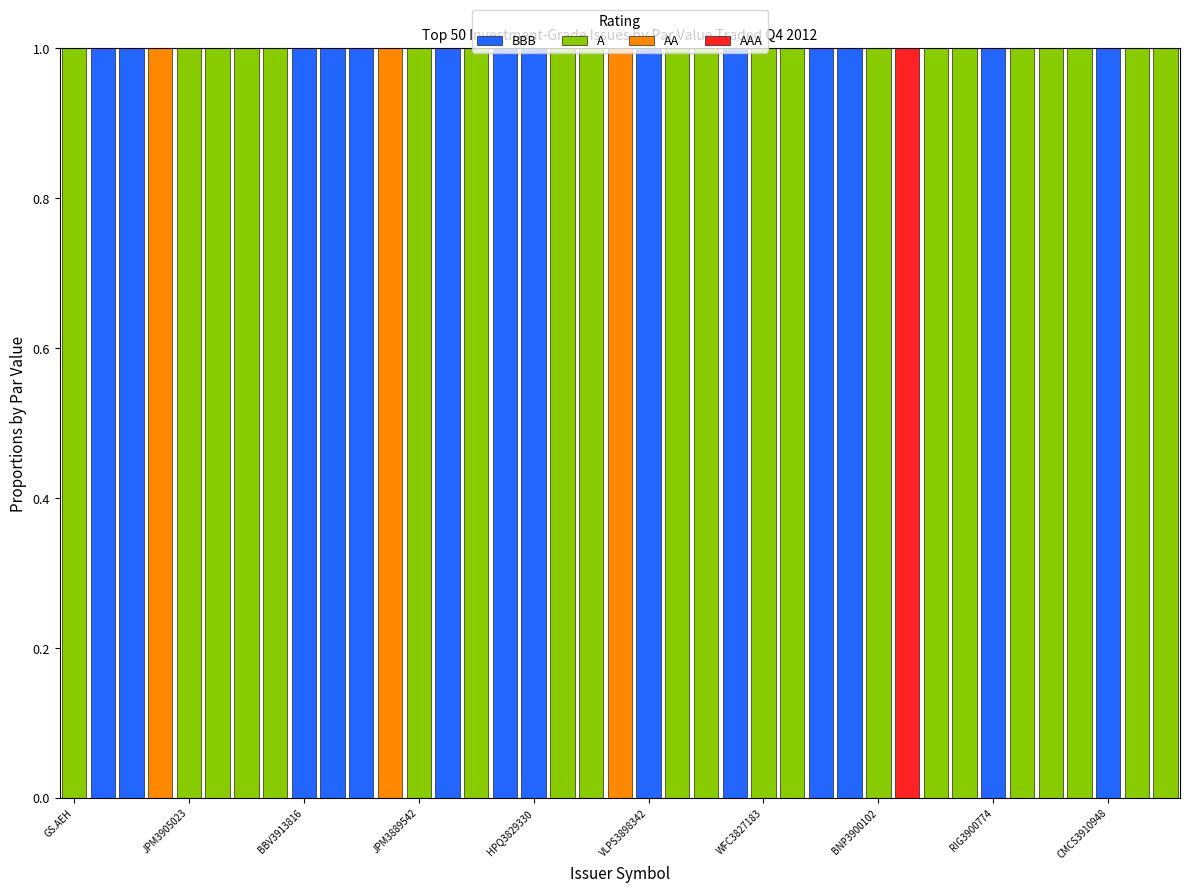

Are the bars horizontal?

No